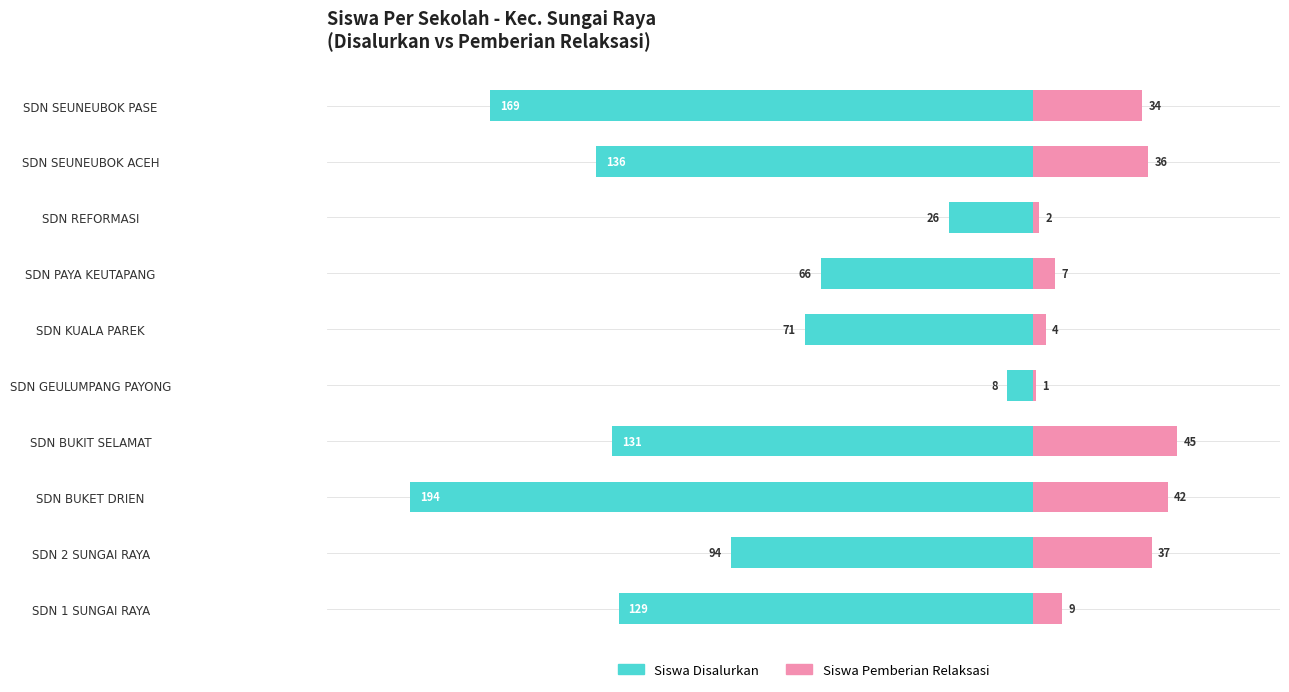

Are the bars horizontal?

Yes